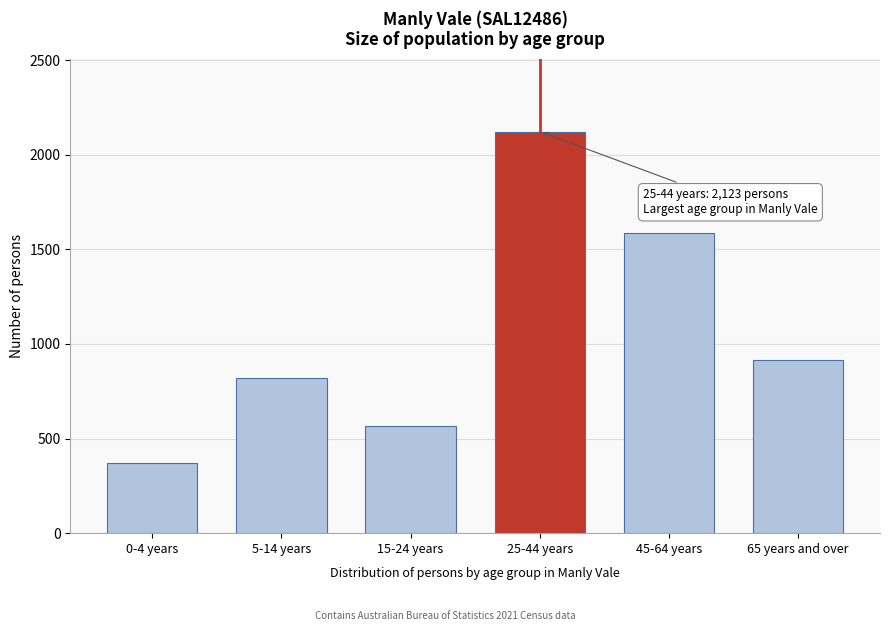

Reading left to right, list all the values displayed in this chart.

373	820	567	2123	1587	917